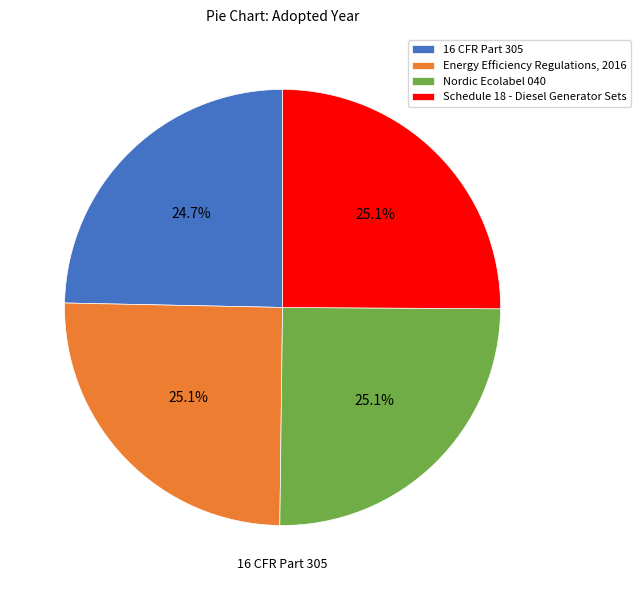

What percentage is the 16 CFR Part 305 slice, to the nearest percent?

25%